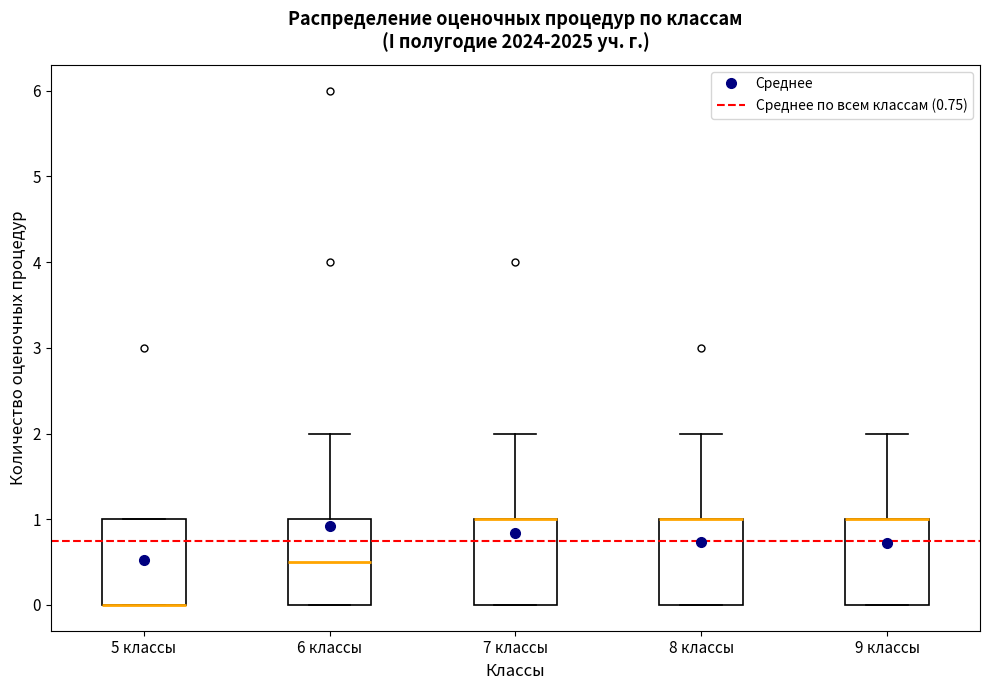

Reading left to right, read every box against the y-axis: the position of its median line, the range the box covers, and the ends of its whiskers. The values are not printed on the chart, so give them approximately, as read against the axis.

5 классы: median 0.0 (drawn on the box's lower edge), box 0.0 to 1.0, whiskers 0.0 to 1.0
6 классы: median 0.5, box 0.0 to 1.0, whiskers 0.0 to 2.0
7 классы: median 1.0 (drawn on the box's upper edge), box 0.0 to 1.0, whiskers 0.0 to 2.0
8 классы: median 1.0 (drawn on the box's upper edge), box 0.0 to 1.0, whiskers 0.0 to 2.0
9 классы: median 1.0 (drawn on the box's upper edge), box 0.0 to 1.0, whiskers 0.0 to 2.0